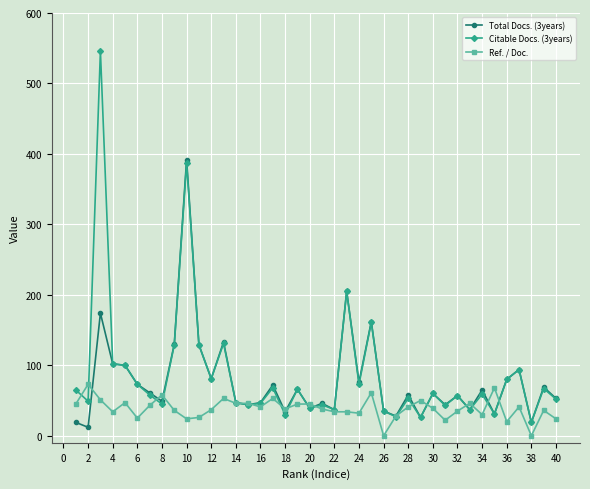

Which series has the widest spread of values?

Citable Docs. (3years)